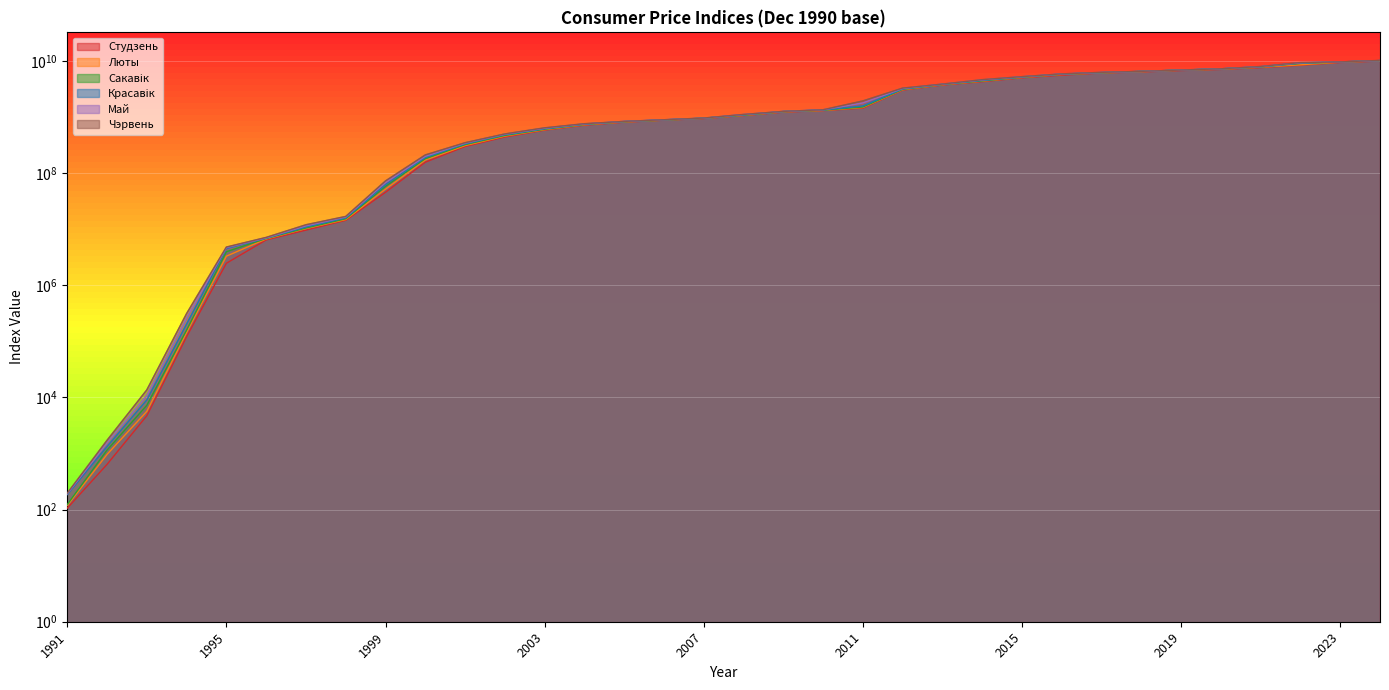

What is the maximum value for Люты?

10052896301.3